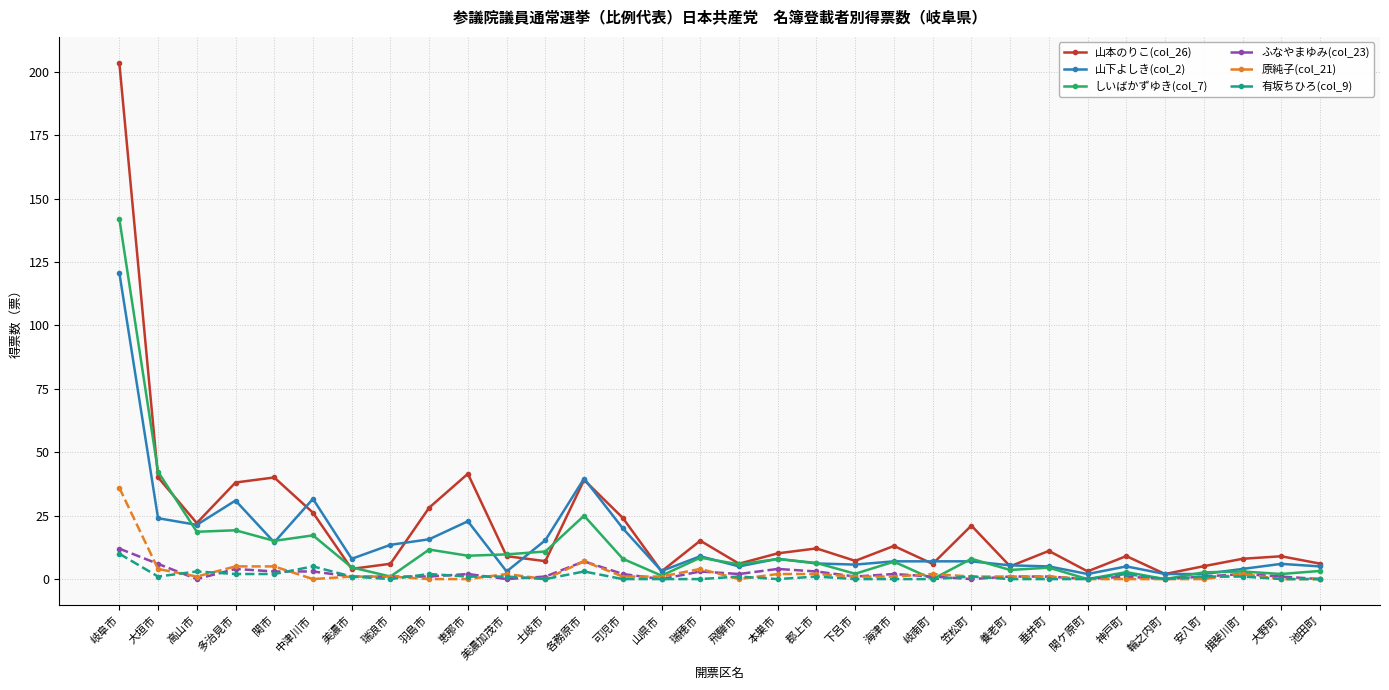

True or false: 山本のりこ(col_26) and 原純子(col_21) cross at least once.

False